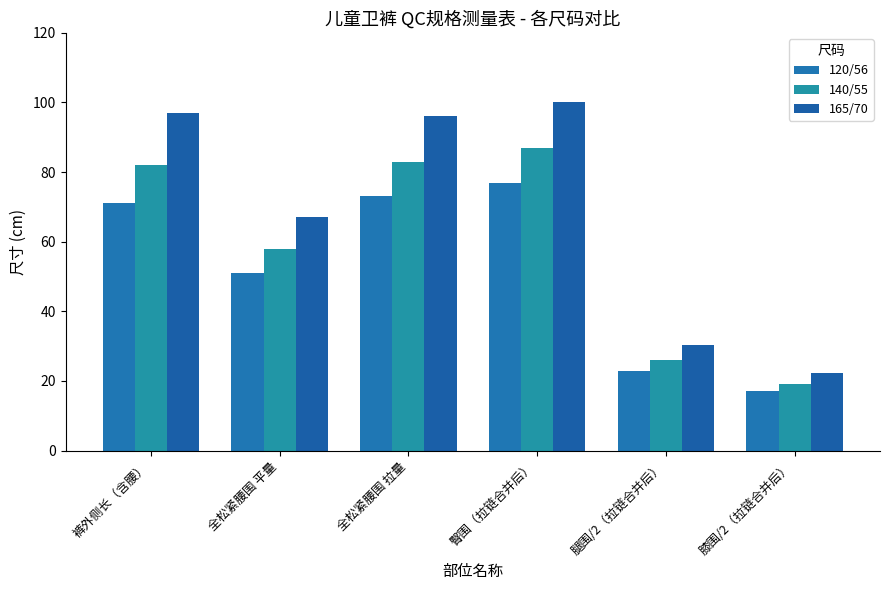

Read the 140/55 value at 腿围/2（拉链合并后）.

26.1